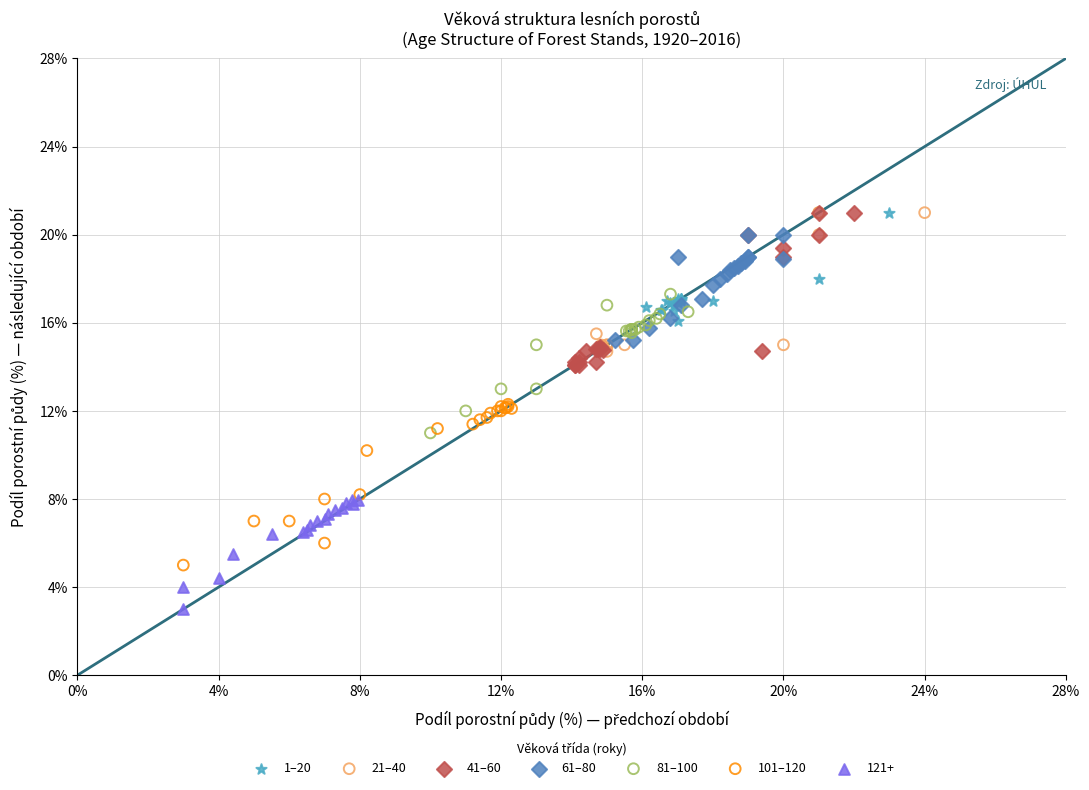

Which series has the widest spread of Y values?

101–120